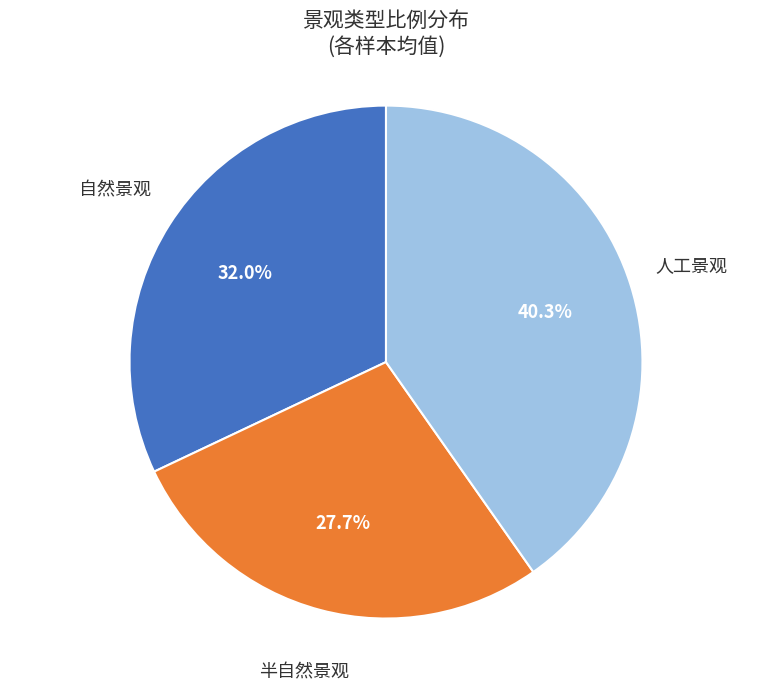

Is the sum of 自然景观 and 人工景观 greater than half?

Yes